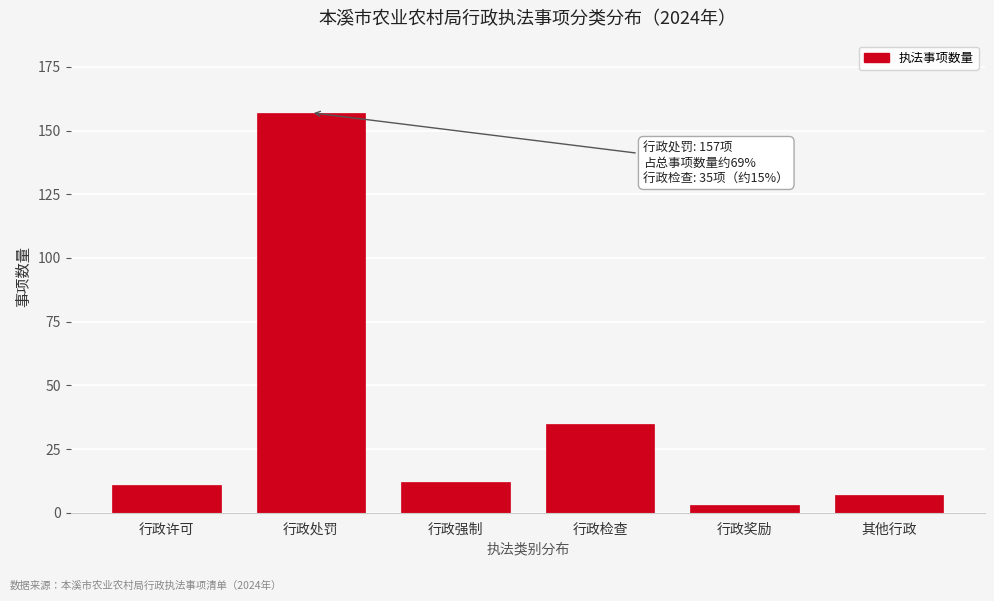

Reading left to right, transcribe all the data shown in this chart.

11	157	12	35	3	7